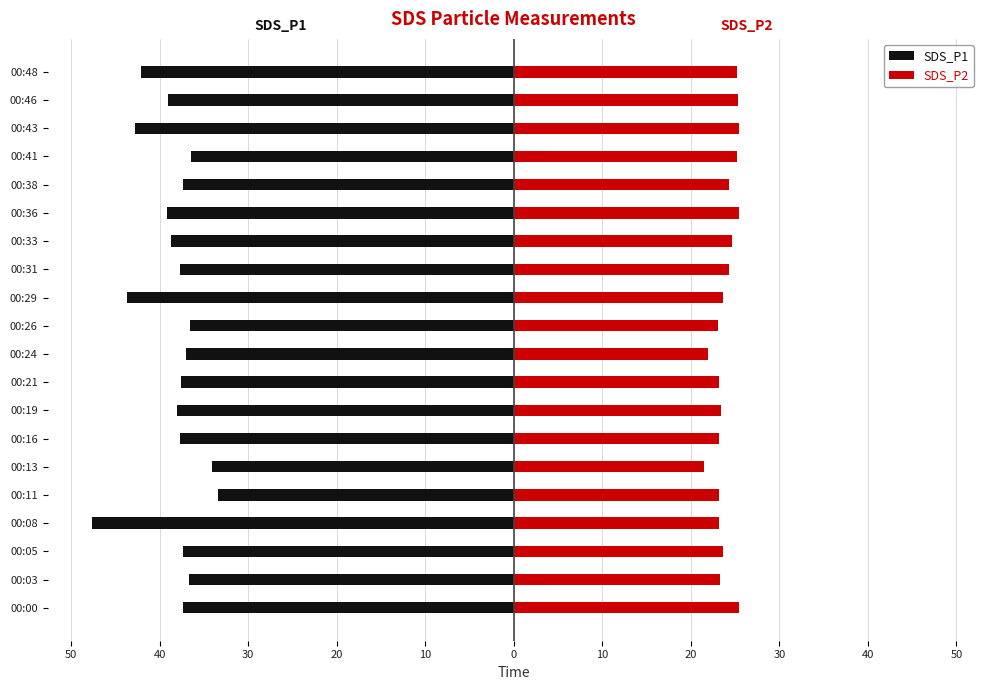

Is it true that SDS_P1 equals -36.5 at 00:41?

True